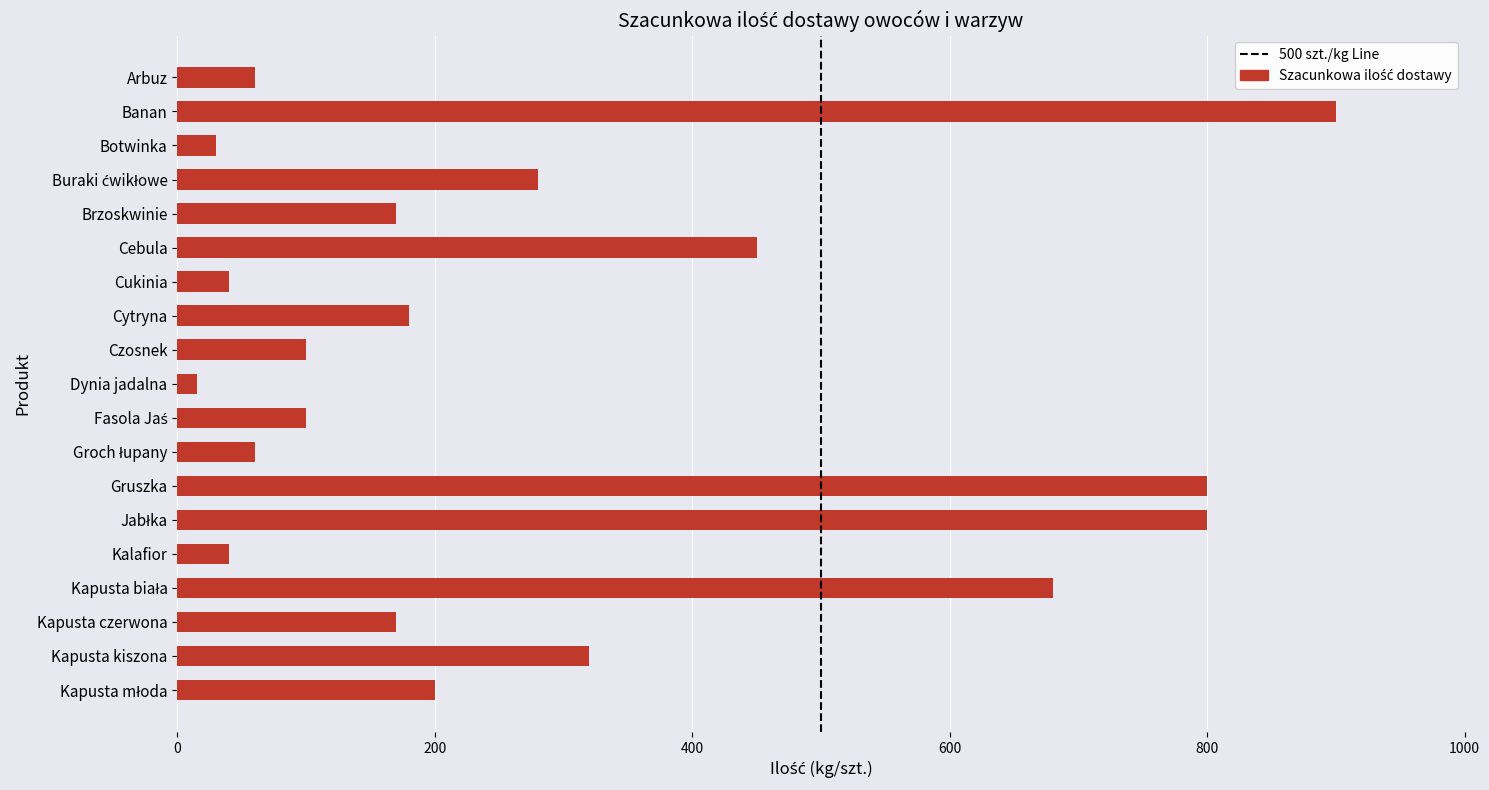

What is the change in value from Brzoskwinie to Cukinia?

-130